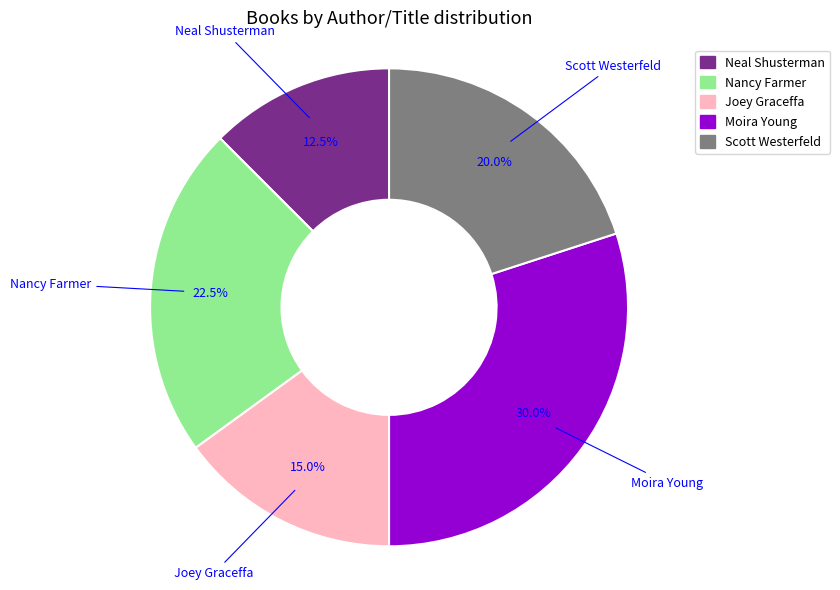

Rank the categories by value from lowest to highest.

Neal Shusterman, Joey Graceffa, Scott Westerfeld, Nancy Farmer, Moira Young